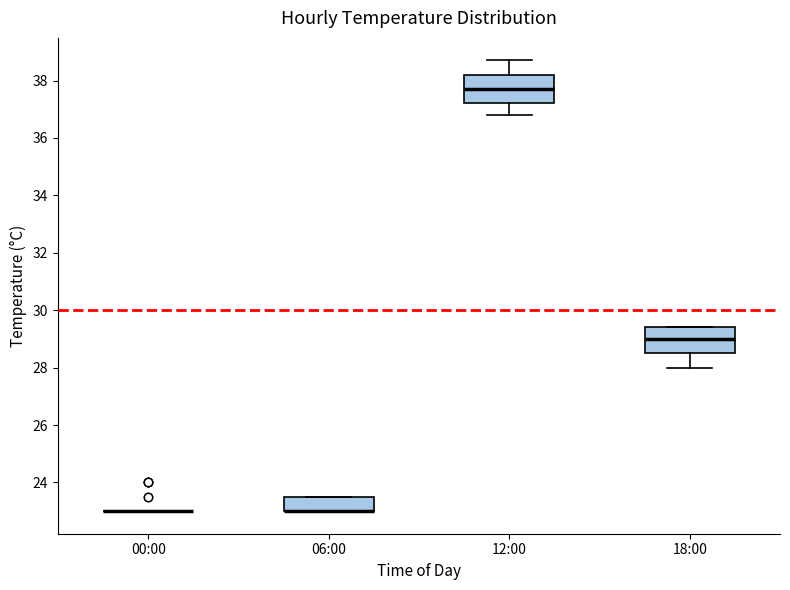

Reading left to right, transcribe this box plot: for each box, give where its median line is, the range the box spans, and where its two whiskers end, as read against the y-axis. The values are not printed on the chart, so give them approximately, as read against the axis.

00:00: box collapsed to a line at 23.0, whiskers 23.0 to 23.0
06:00: median 23.0 (drawn on the box's lower edge), box 23.0 to 23.6, whiskers 23.0 to 23.6
12:00: median 37.8, box 37.2 to 38.2, whiskers 36.8 to 38.8
18:00: median 29.0, box 28.6 to 29.4, whiskers 28.0 to 29.4